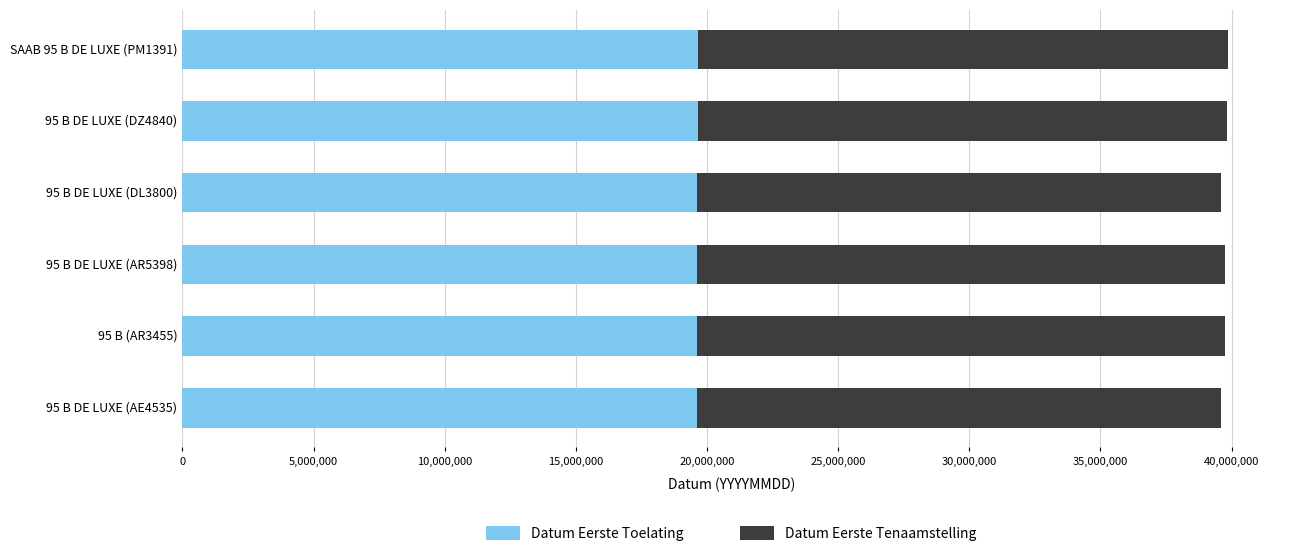

What is the lowest value of the Datum Eerste Toelating series?

19620101